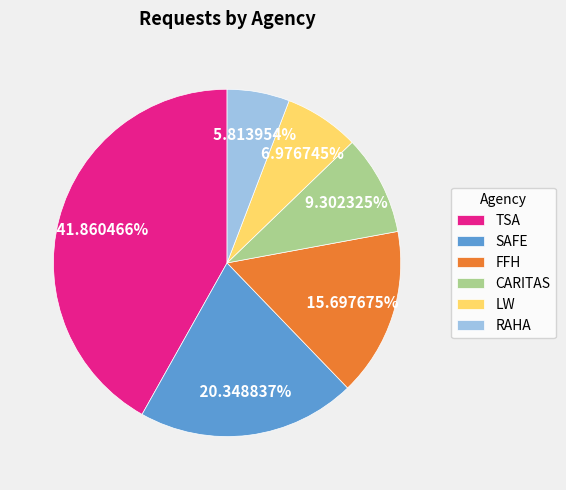

What is the smallest slice in the pie chart?

RAHA